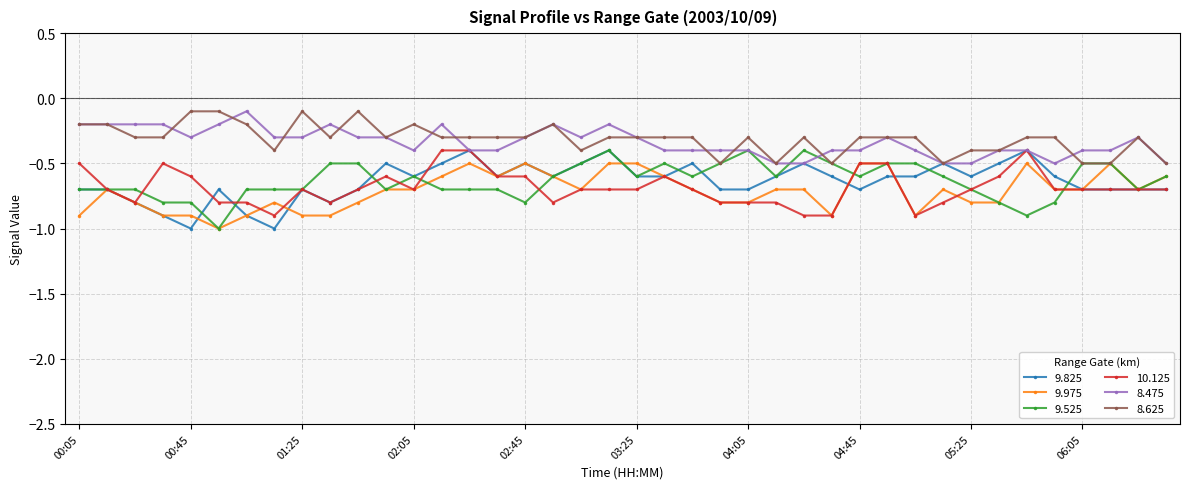

True or false: 10.125 and 8.625 intersect in this chart.

False